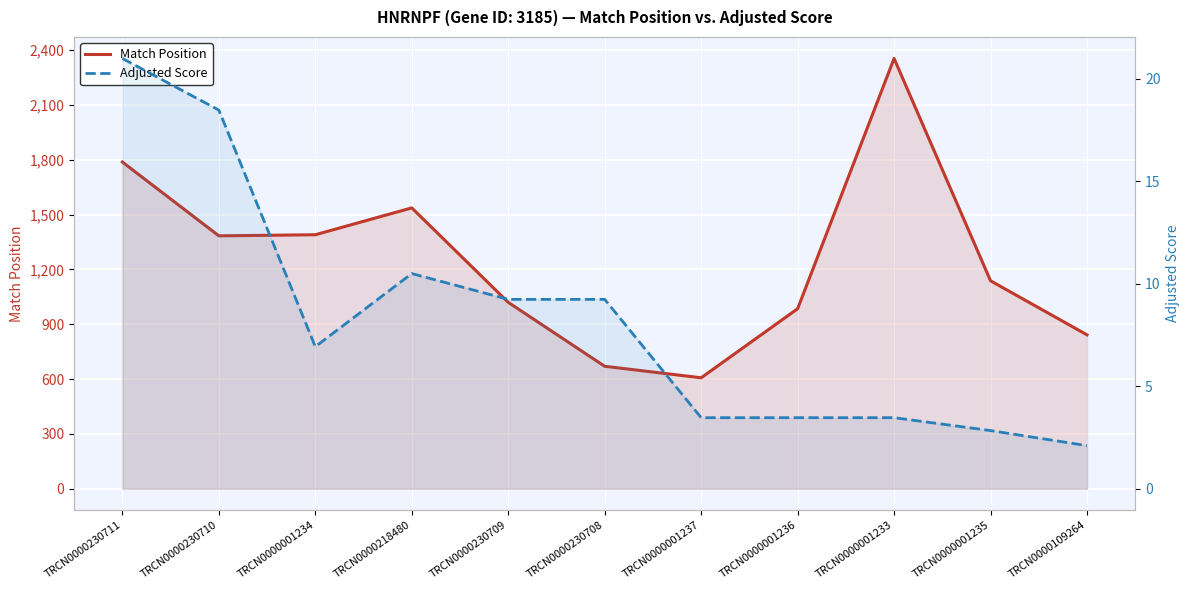

Reading left to right, what are all the values shown in this chart?

Match Position: 1788.0	1384.0	1390.0	1537.0	1020.0	670.0	607.0	985.0	2355.0	1138.0	842.0
Adjusted Score: 21.0	18.5	6.9	10.5	9.2	9.2	3.5	3.5	3.5	2.8	2.1